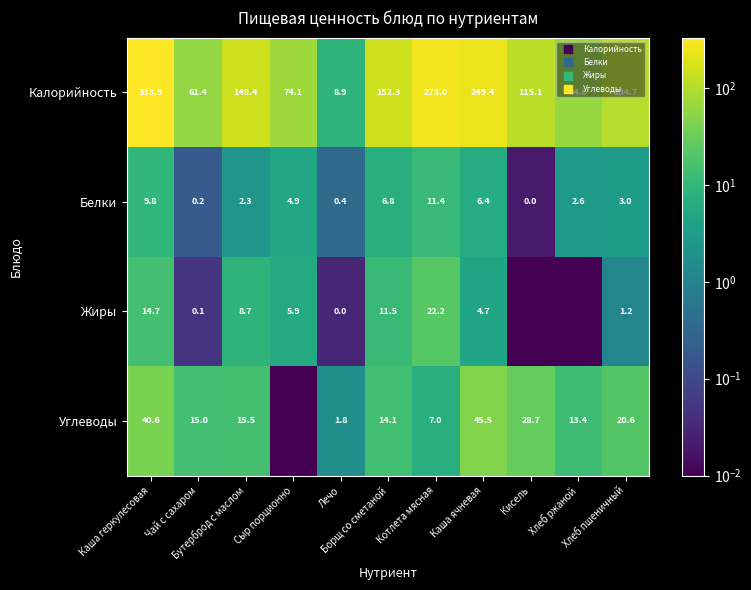

The value of Жиры at Каша ячневая is 2.4. True or false?

False